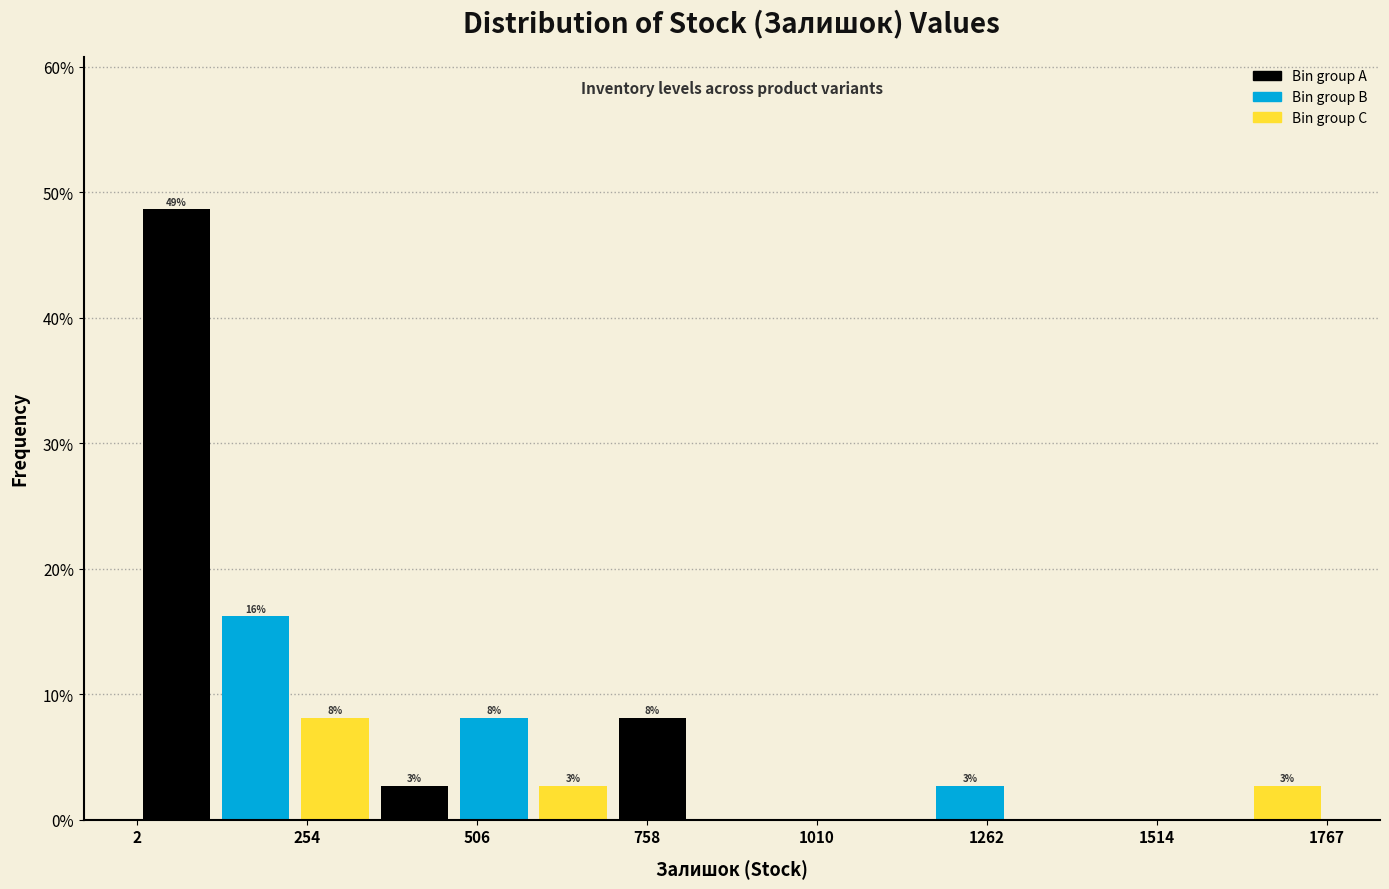

Around what value on the x-axis is the tallest bar? Give the approximate position of its centre, as read against the axis.

50